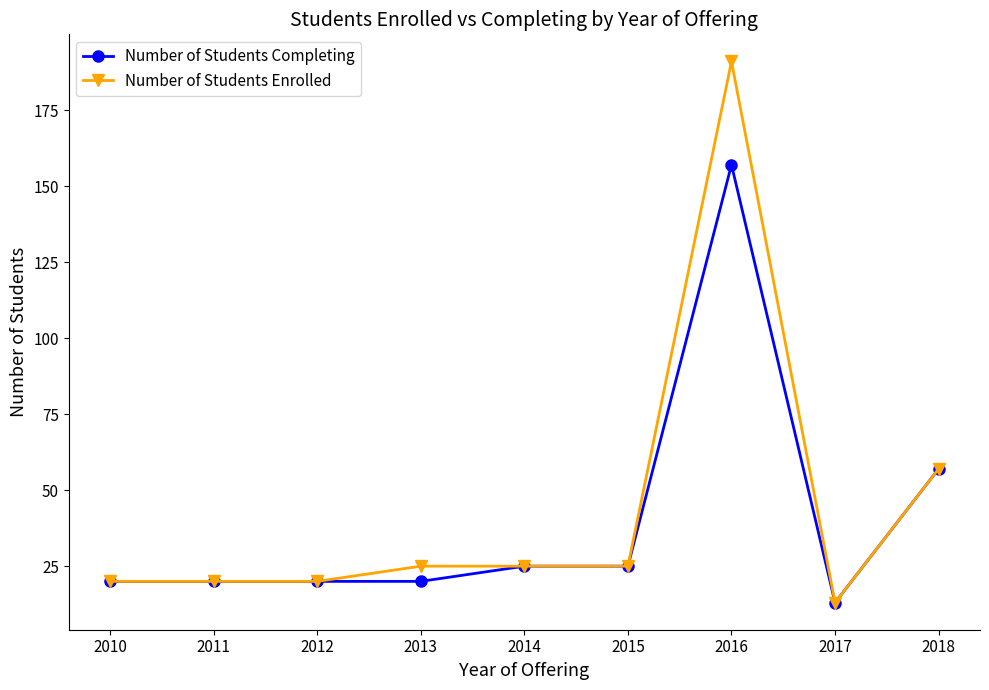

Reading left to right, what are all the values shown in this chart?

Number of Students Completing: 20	20	20	20	25	25	157	13	57
Number of Students Enrolled: 20	20	20	25	25	25	191	13	57